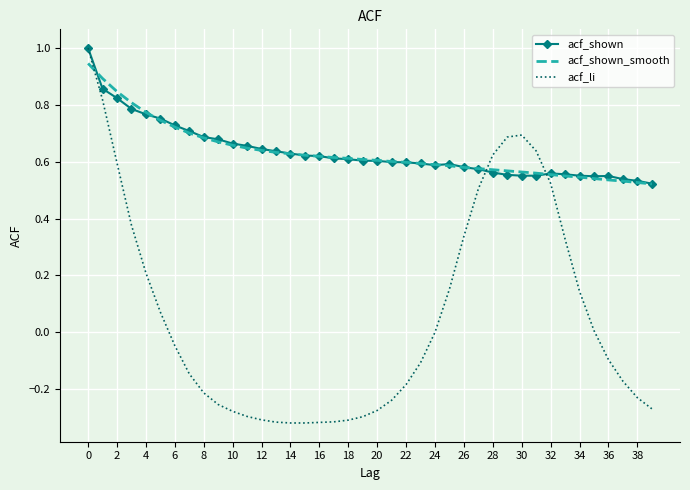

What is the maximum value shown in the chart?

1.0